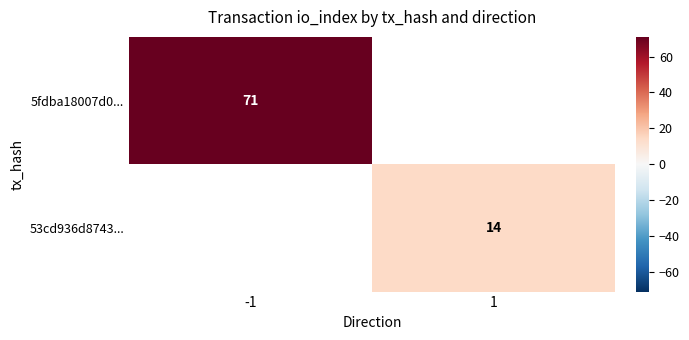

The value of 5fdba18007d0... at -1 is 71. True or false?

True